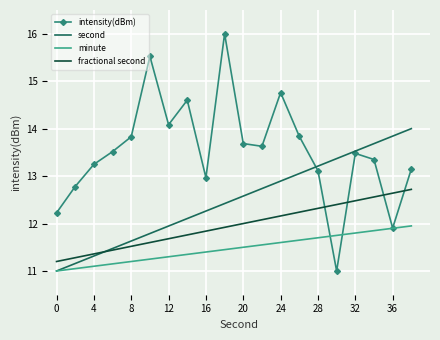

What is the minimum value shown in the chart?

11.0